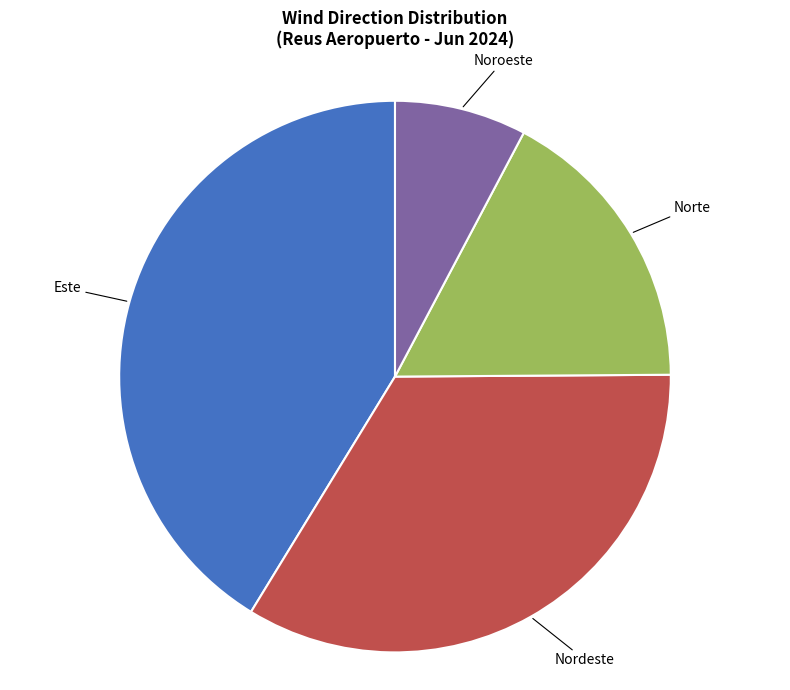

Is there a majority slice in this chart?

No